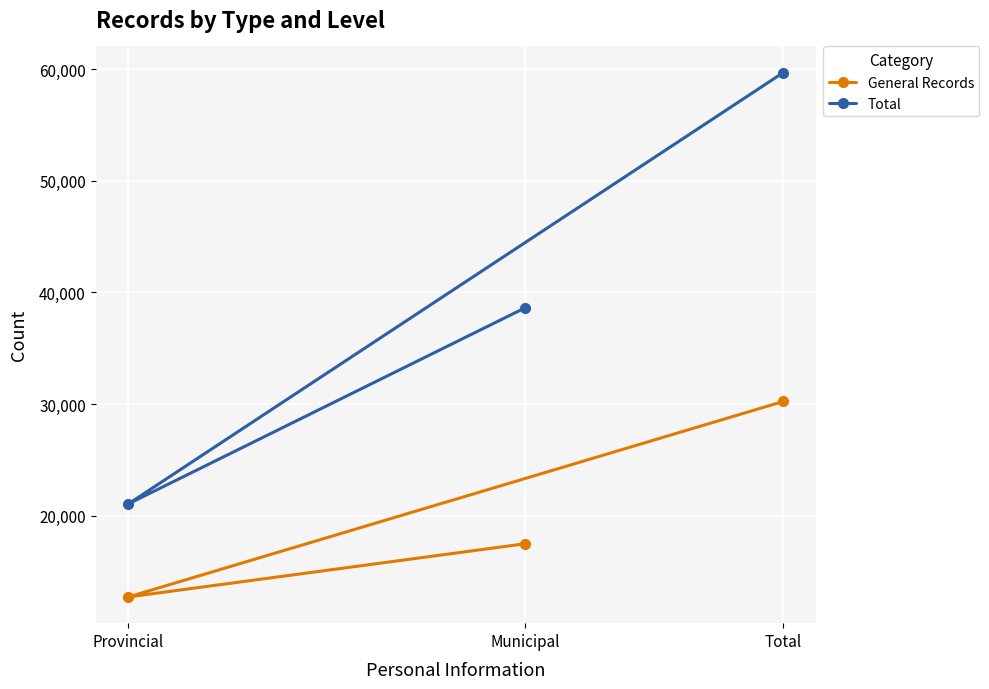

True or false: General Records has a value of 22831 at Municipal.

False